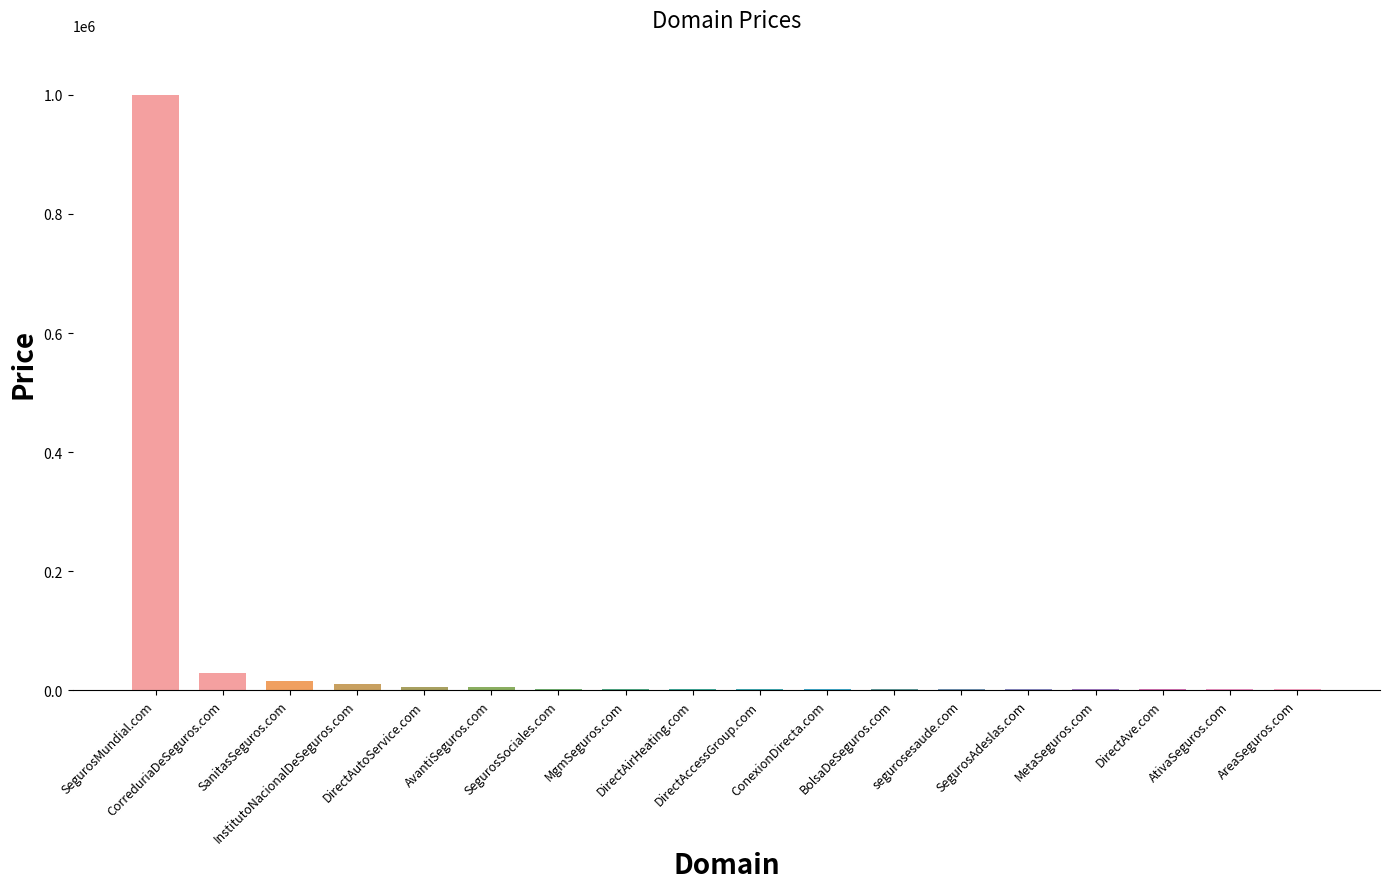

What is the greatest value displayed?

1000000